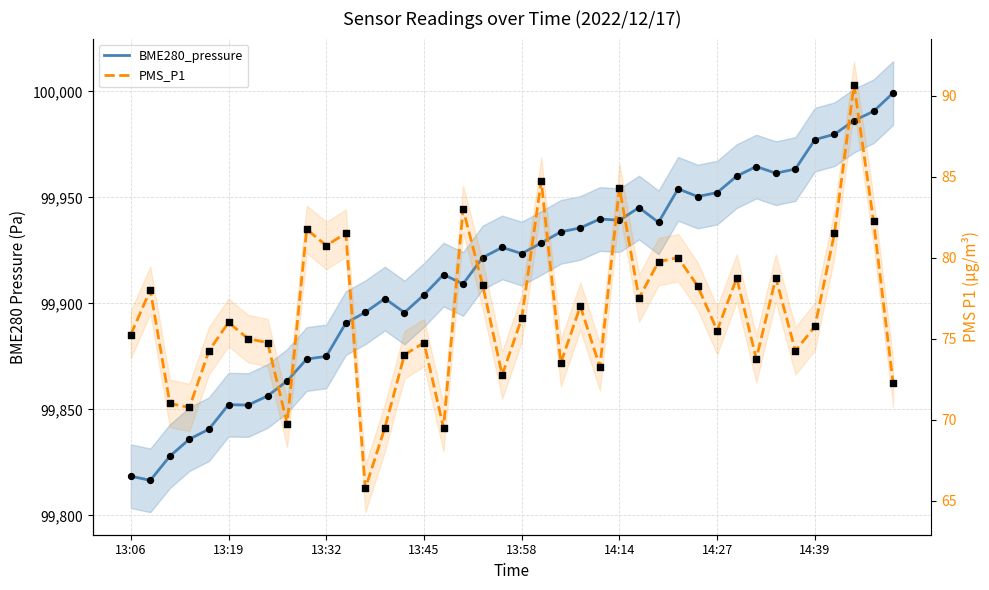

Which series has the largest total across all categories?

BME280_pressure